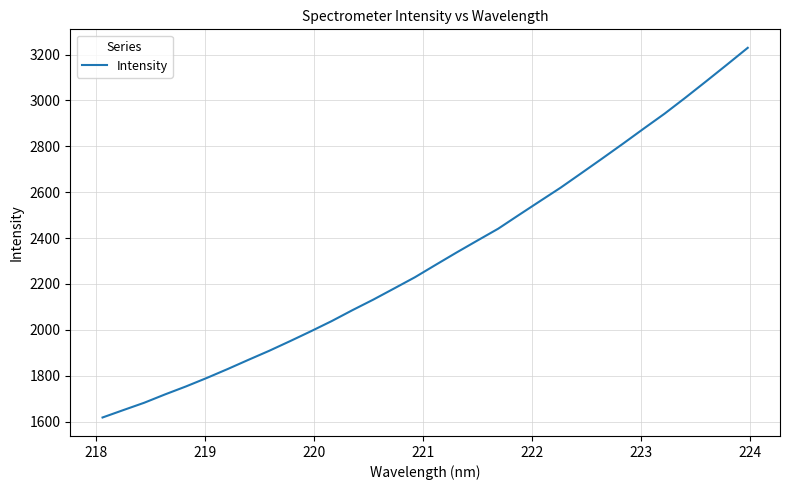

What is the difference between the maximum and minimum values?

1611.6